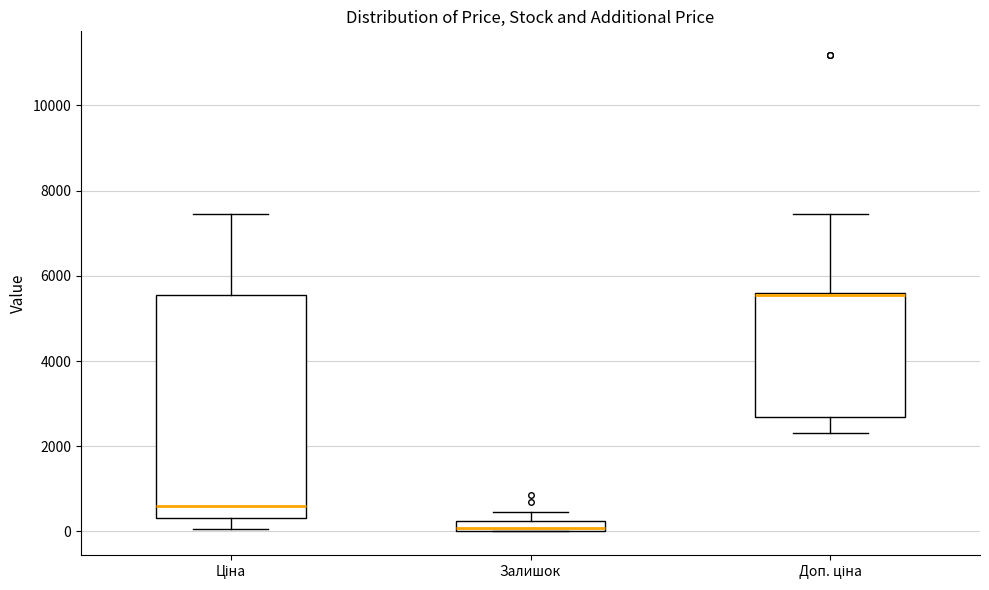

Which box is the tallest, from its lower edge to its upper edge?

Ціна